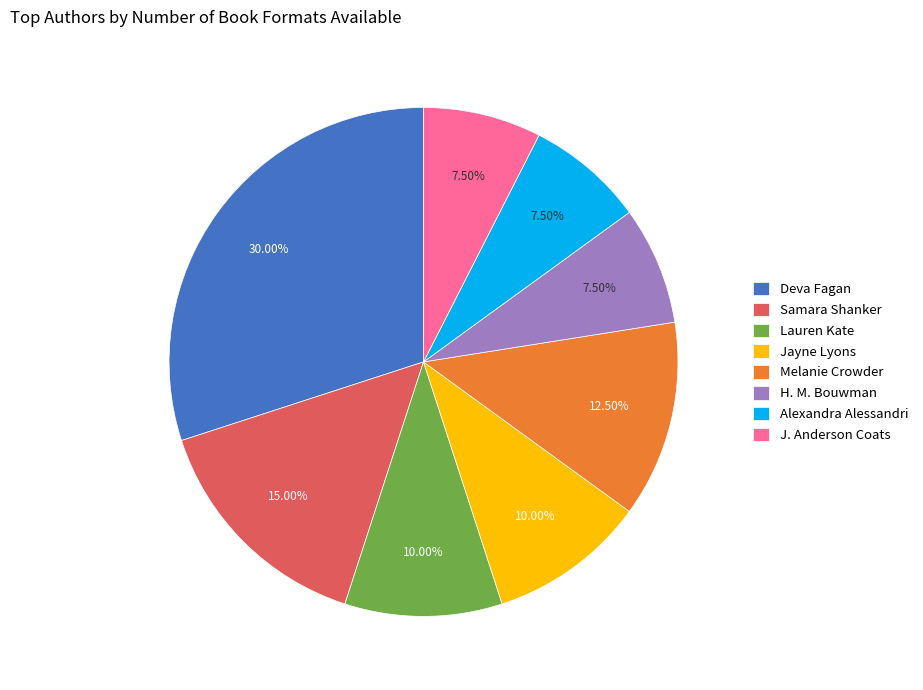

Combined, do Alexandra Alessandri and Samara Shanker account for over 50%?

No